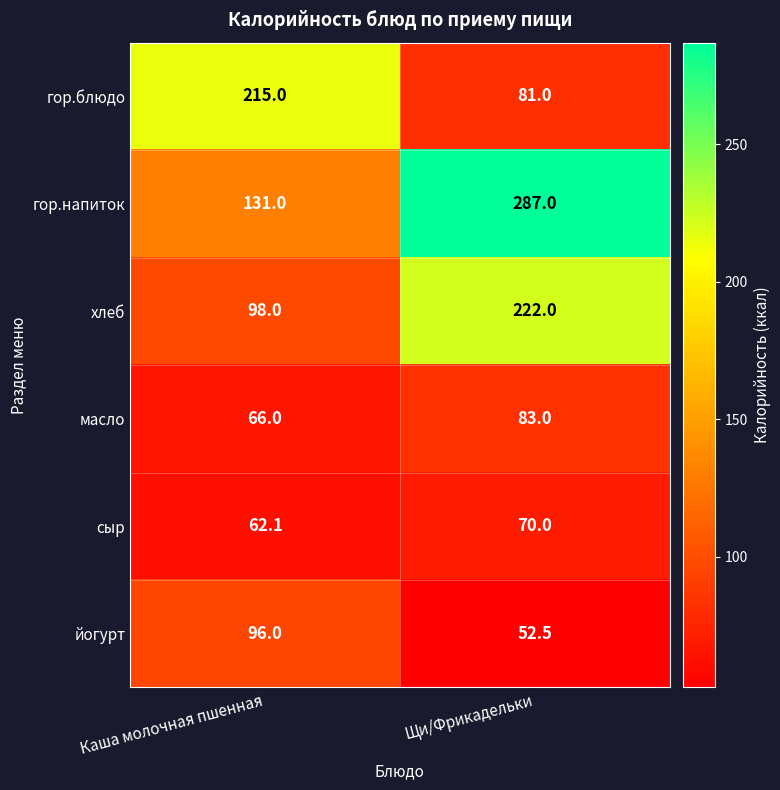

Which category has the highest value in the сыр series?

Щи/Фрикадельки